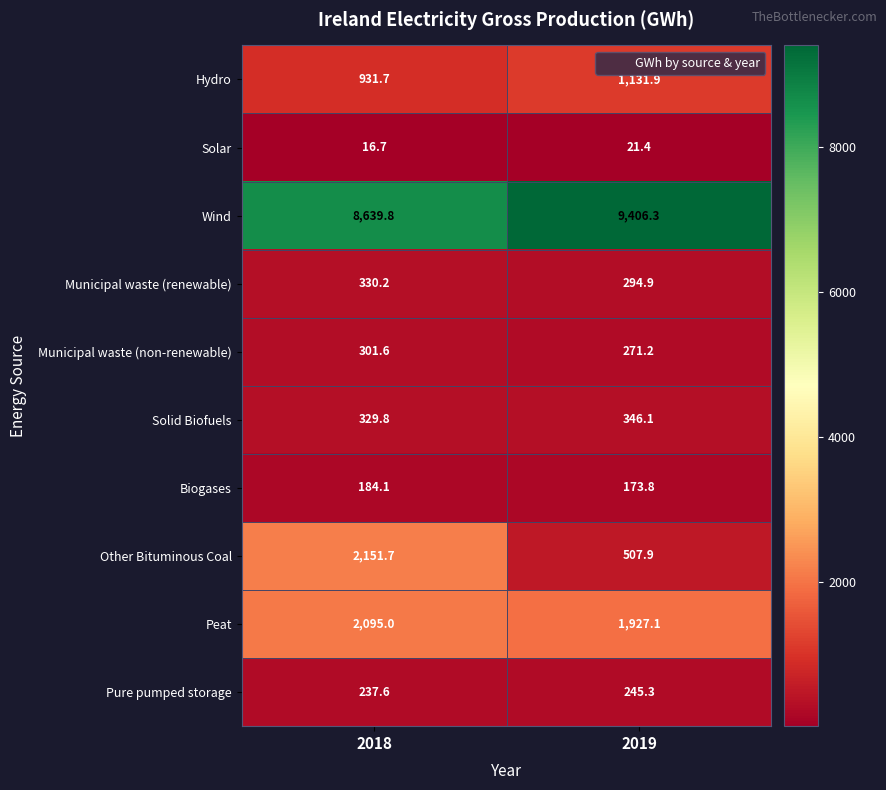

The value of Hydro at 2018 is 931.7. True or false?

True